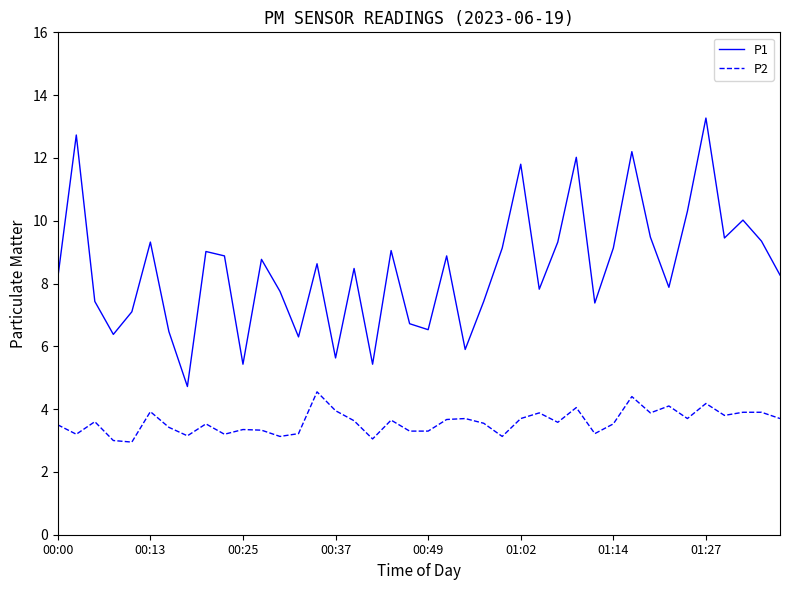

What is the difference between the maximum and minimum values in the P2 series?

1.6